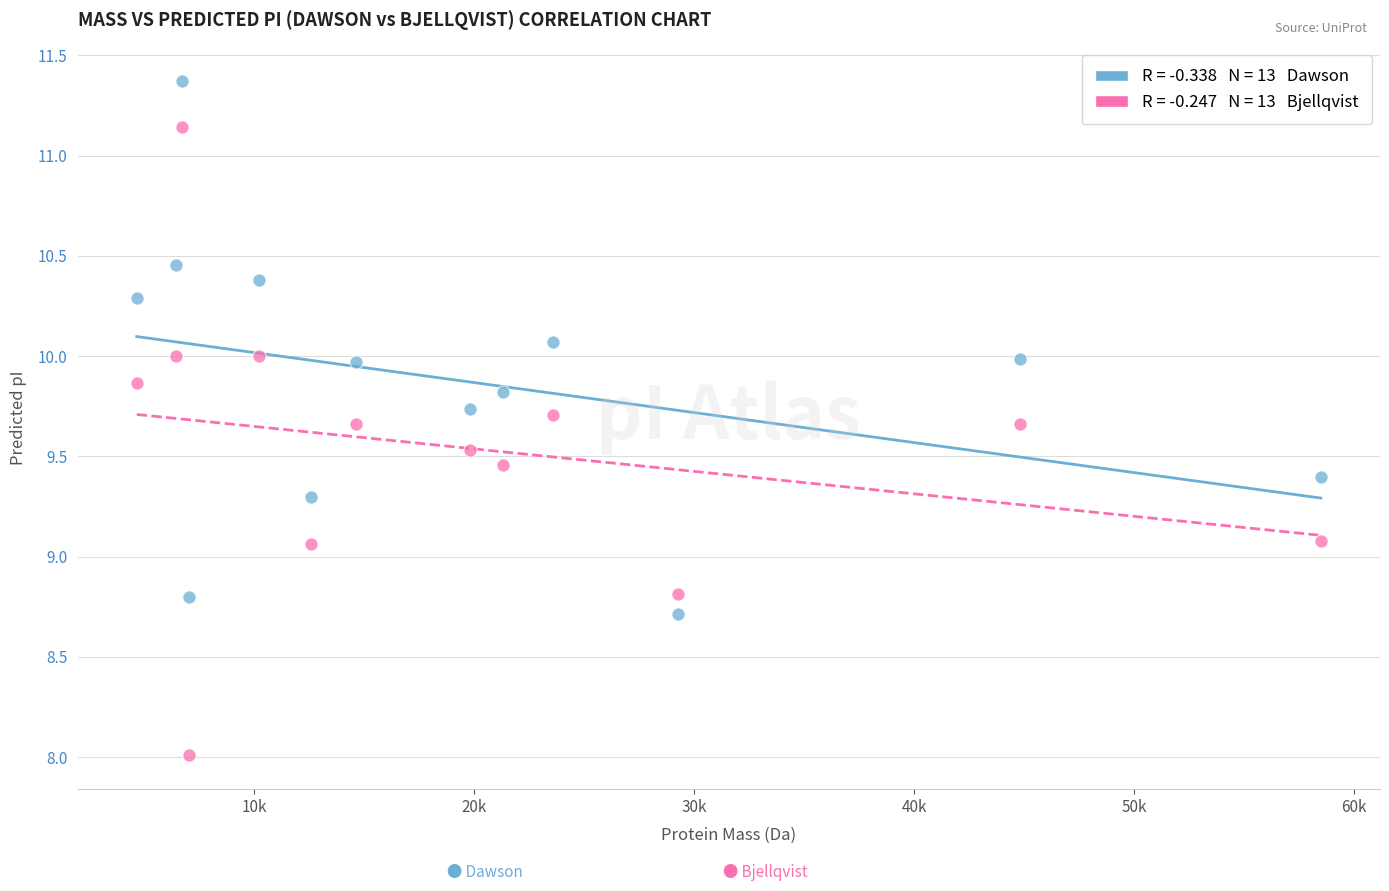

Across all data points, what is the range of Y values (max minus min)?

3.4